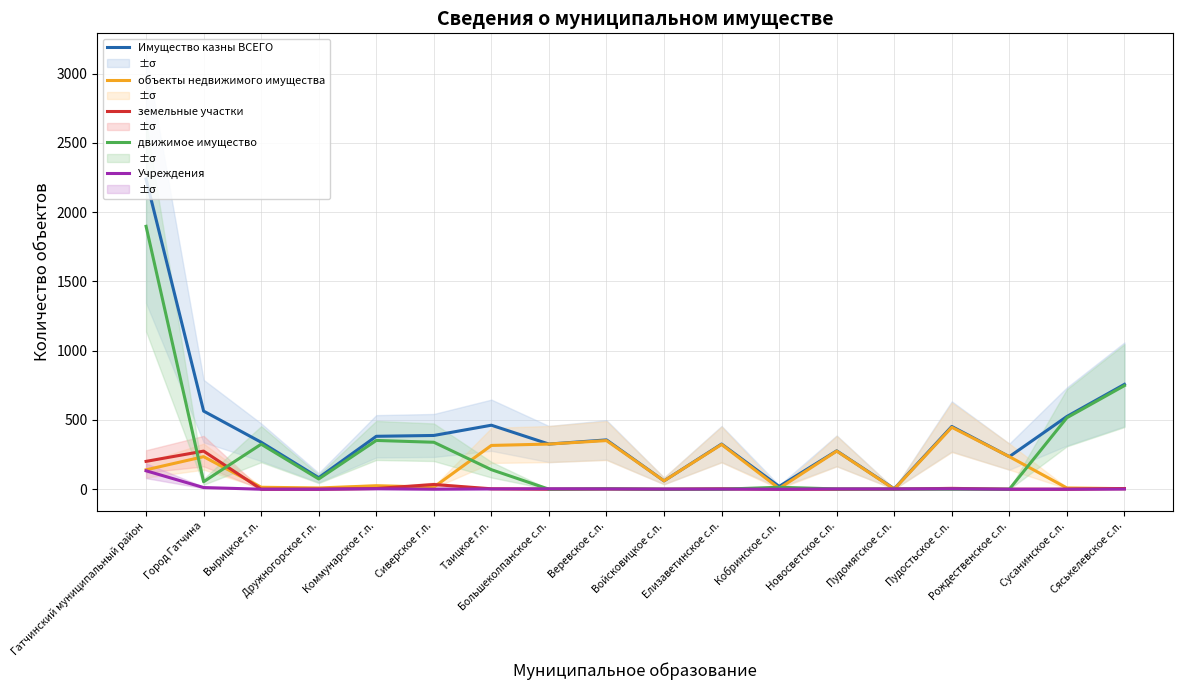

What is the sum of the Имущество казны ВСЕГО values at Вырицкое г.п. and Сусанинское с.п.?

864